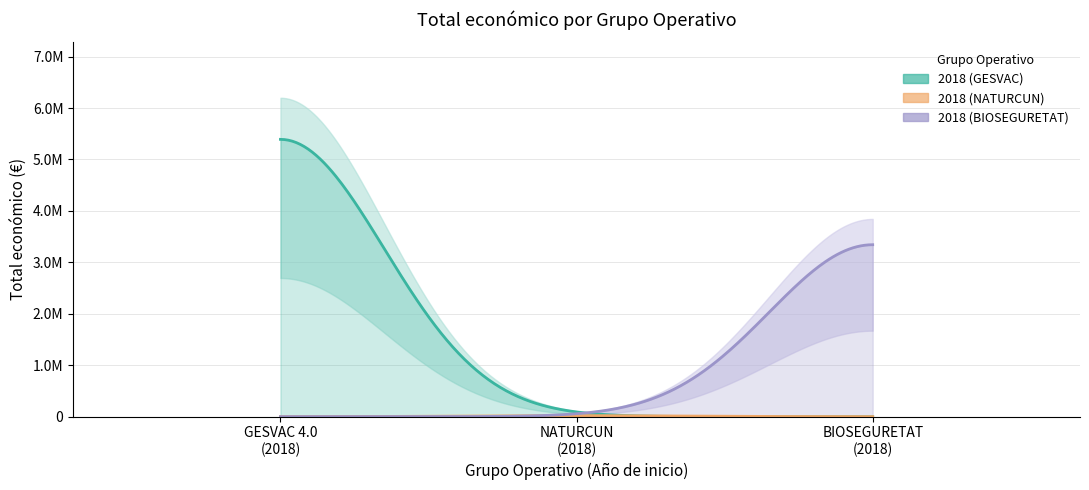

The chart shows a value of 19478 at 2018 (NATURCUN). True or false?

True